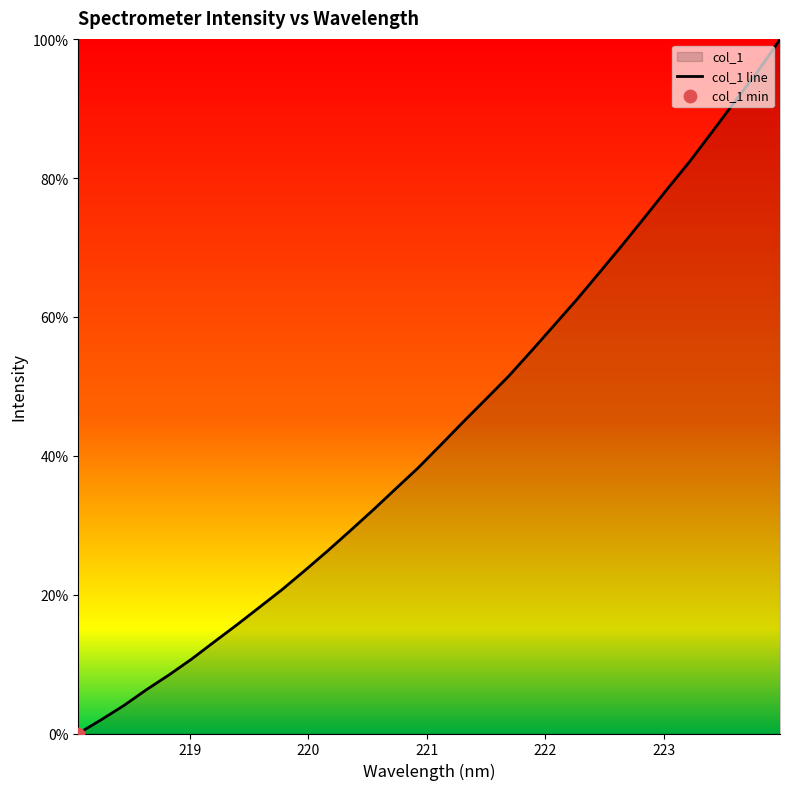

What is the greatest value displayed?

100.0